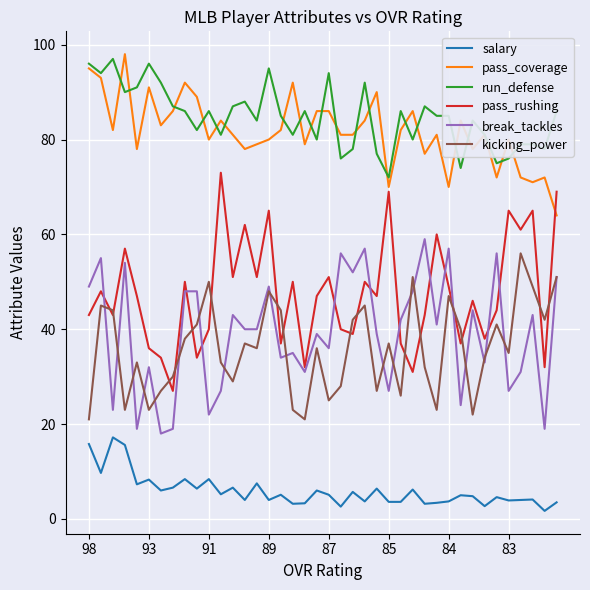

What is the highest value of the break_tackles series?

59.0